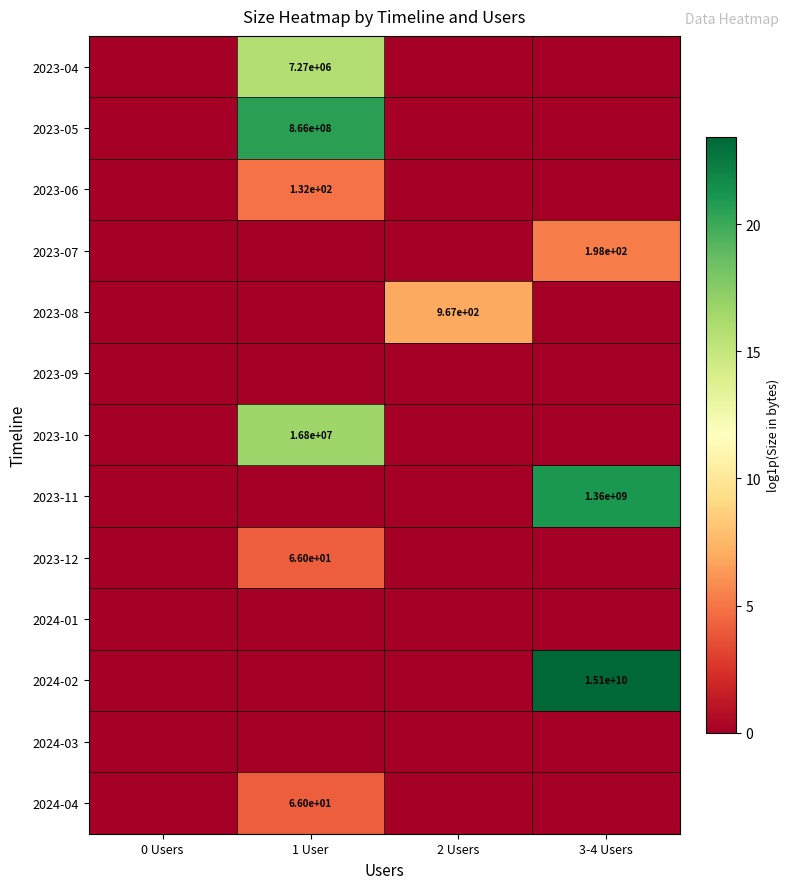

How many data points does each series have?

4